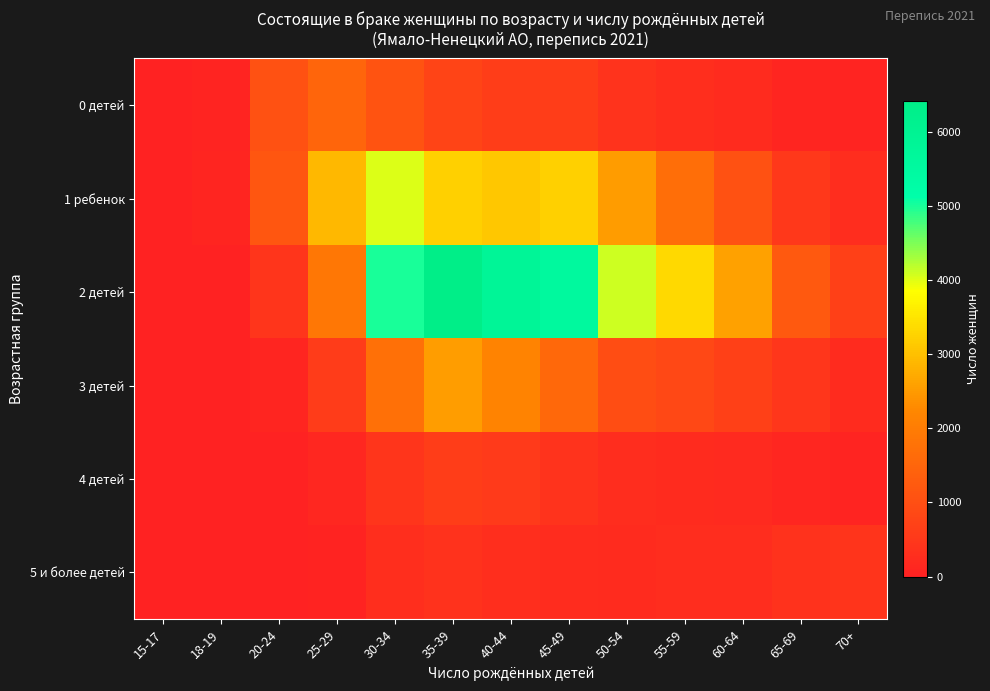

Which series changed the most between 18-19 and 45-49?

2 детей